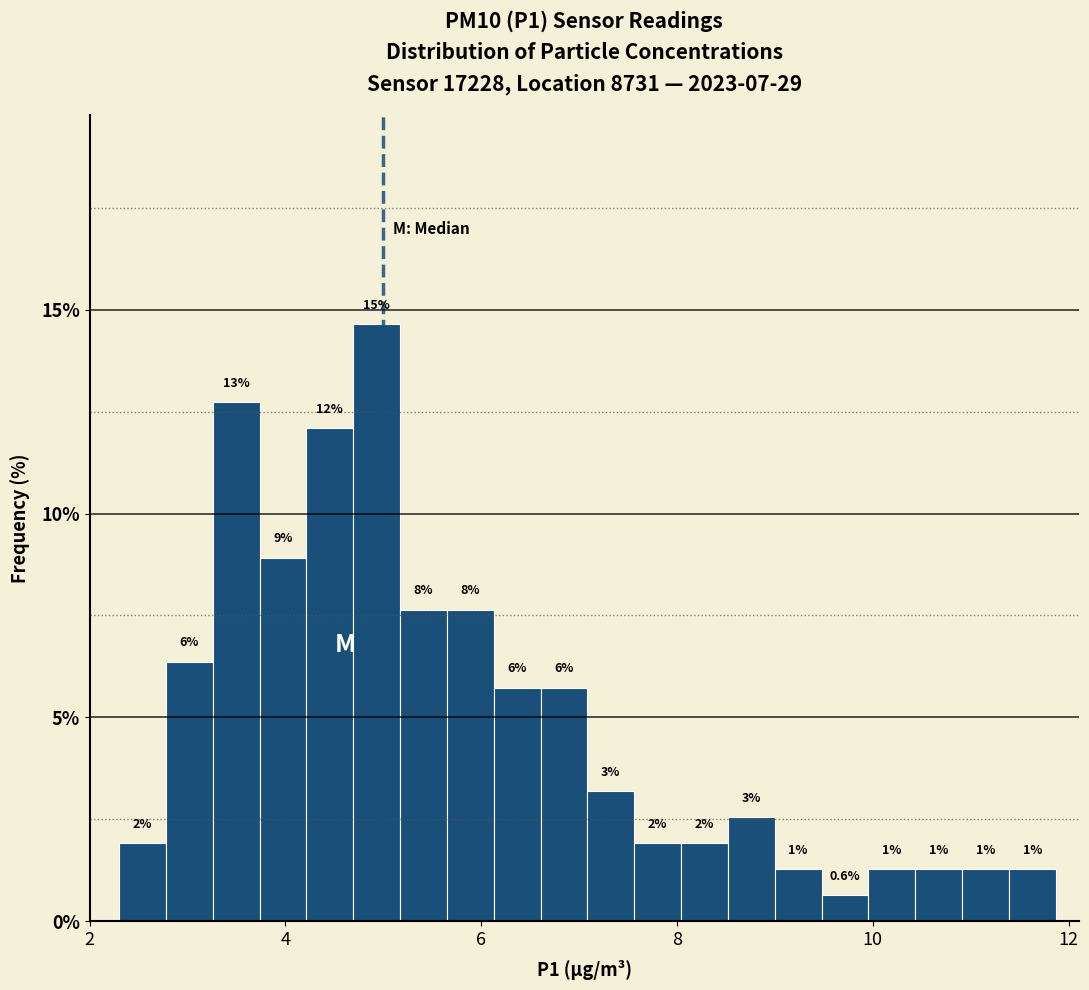

Read against the x-axis, roughly where is the centre of the tallest bar?

5.0